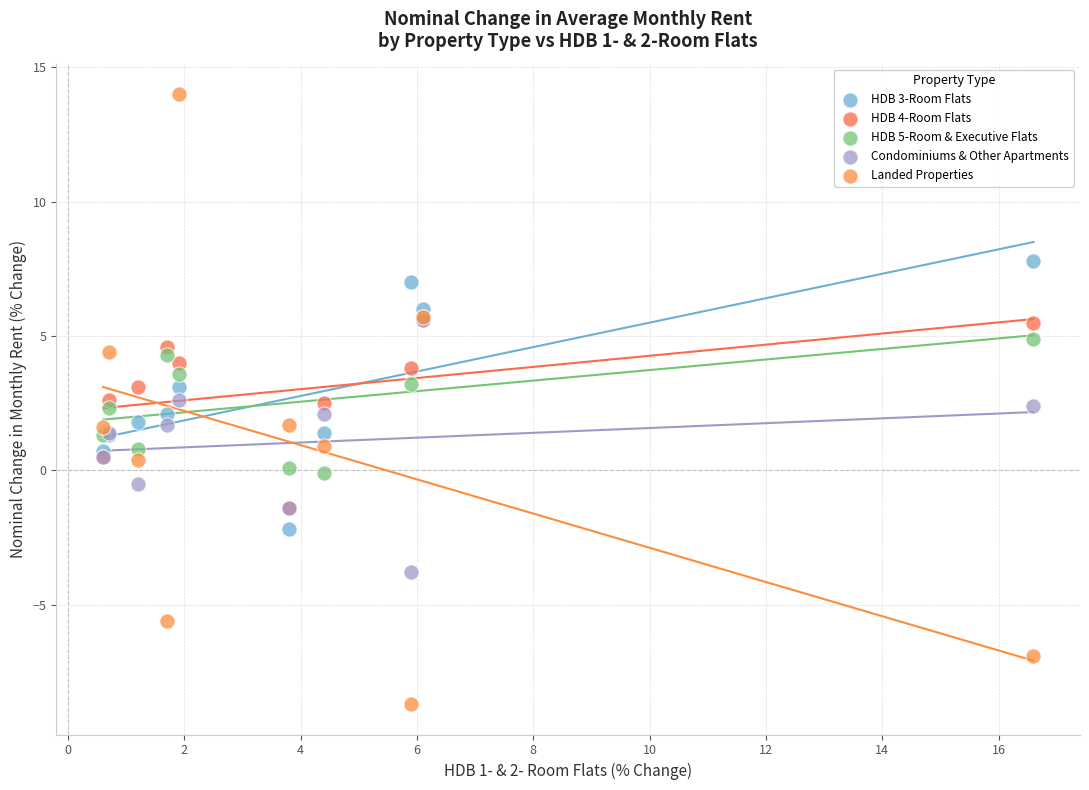

Which series contains the lowest Y value?

Landed Properties